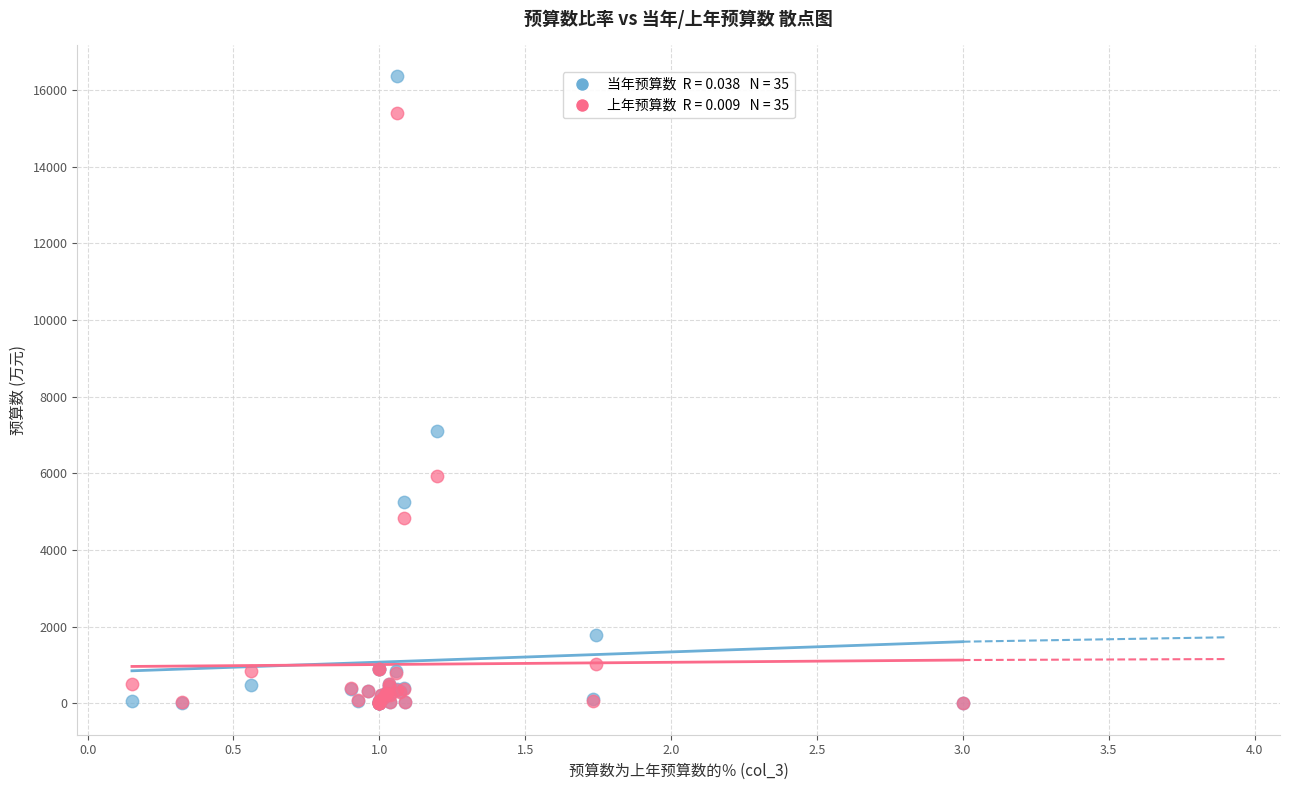

Across all series, what Y value is closest to 8181?

7102